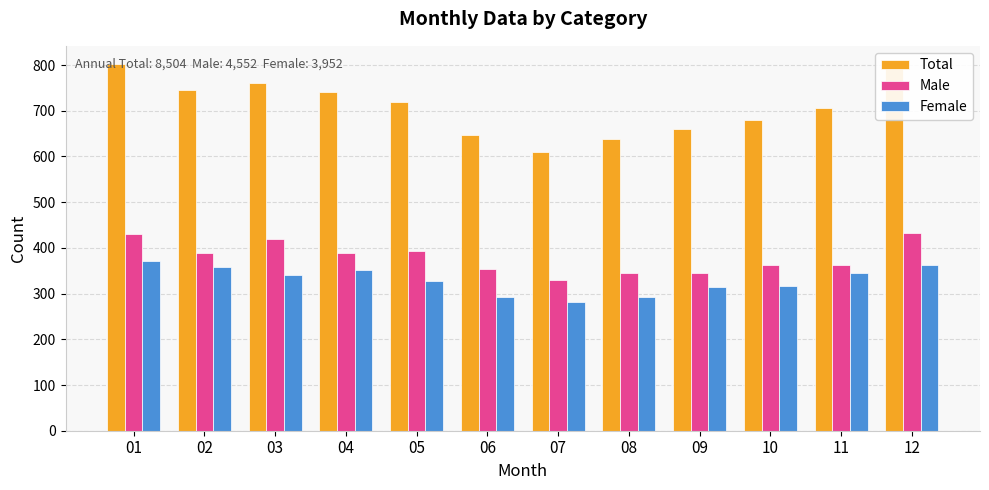

True or false: Female has a value of 358 at 02.

True